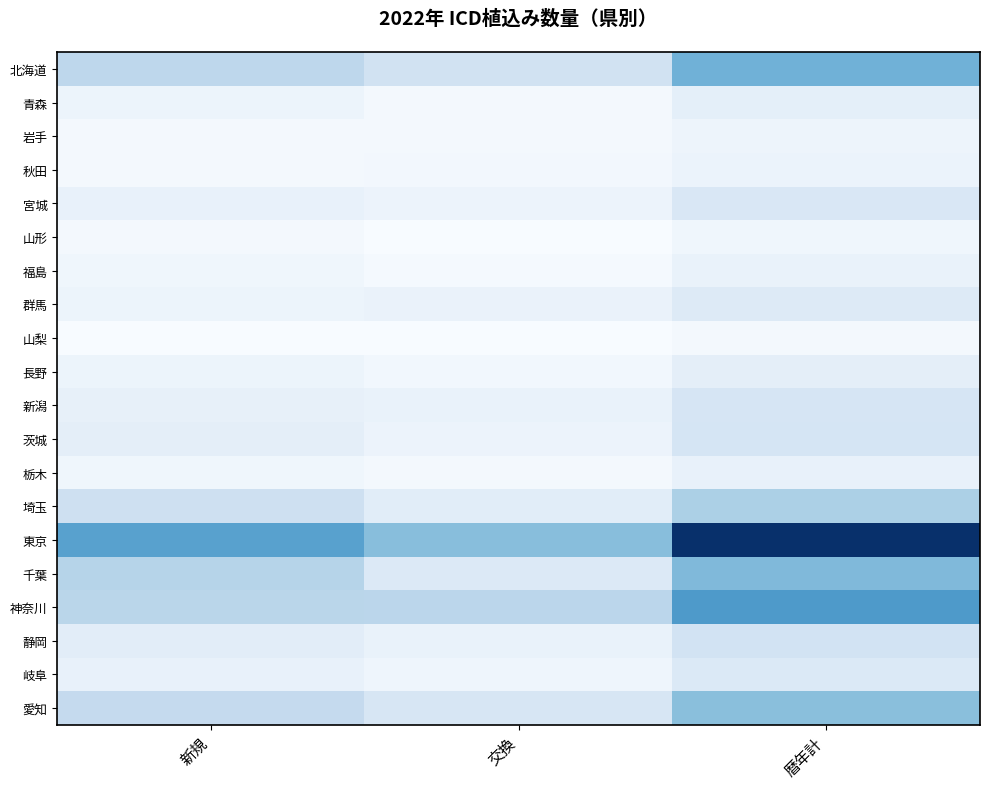

At how many categories does at least one series exceed 718?

1